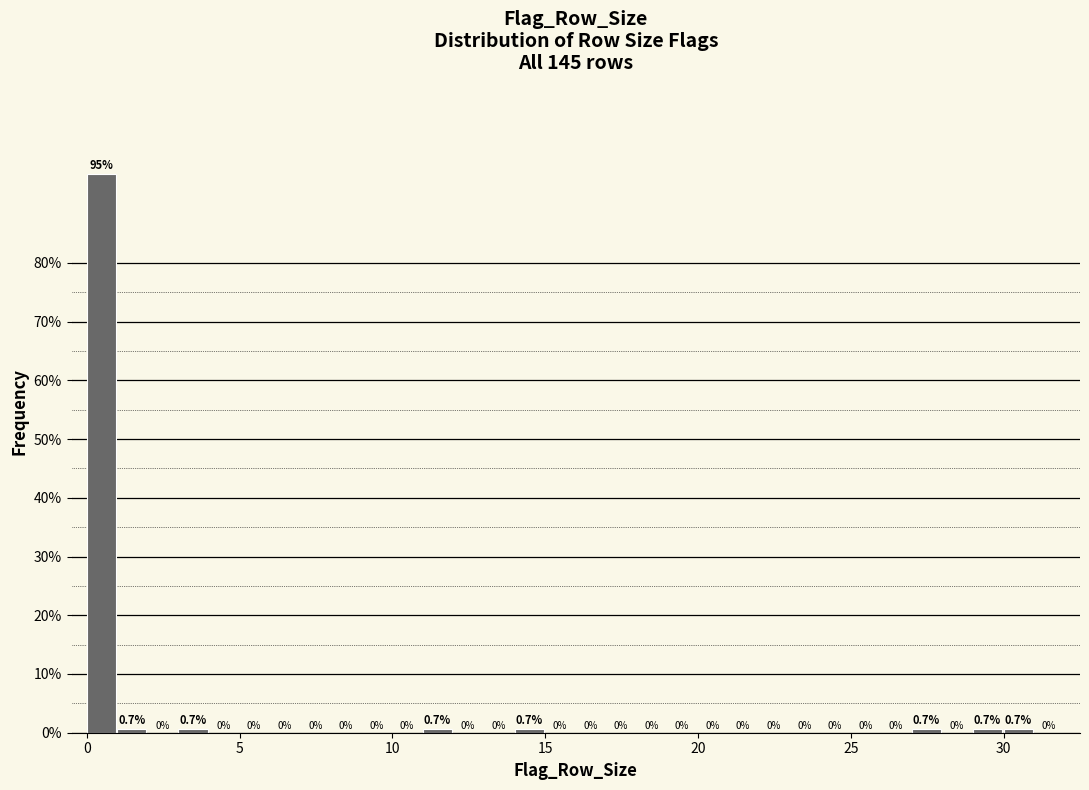

Around what value on the x-axis is the tallest bar? Give the approximate position of its centre, as read against the axis.

0.5